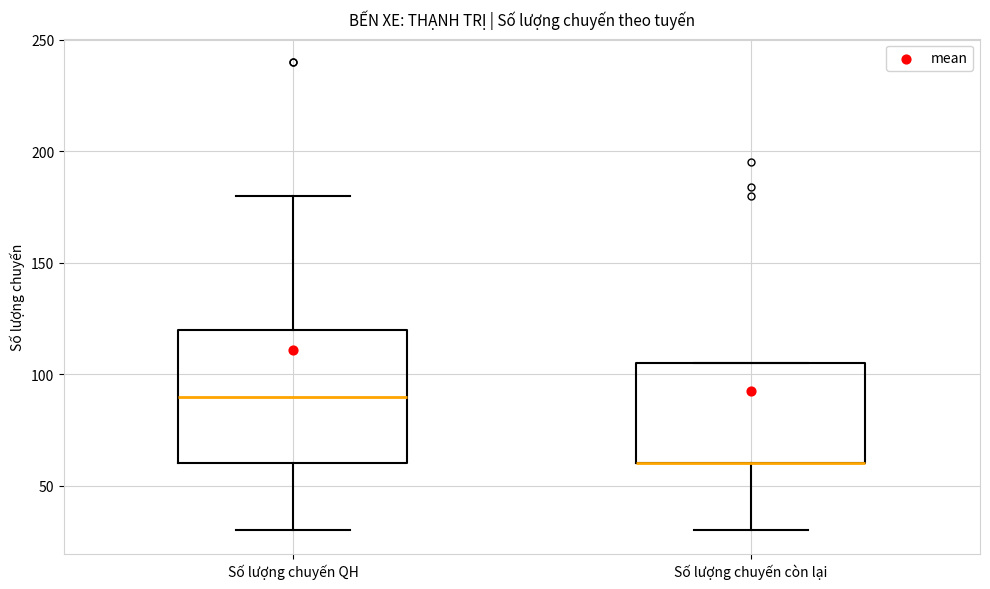

Which box is the tallest, from its lower edge to its upper edge?

Số lượng chuyến QH